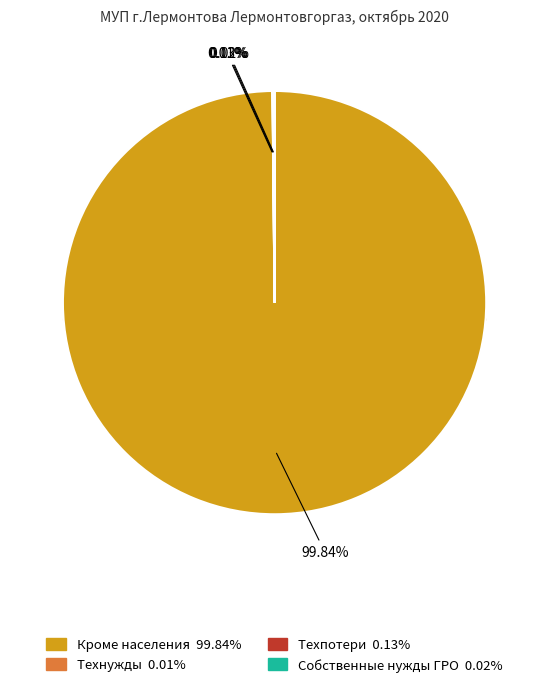

Do Собственные нужды ГРО and Технужды together represent more than half of the pie?

No